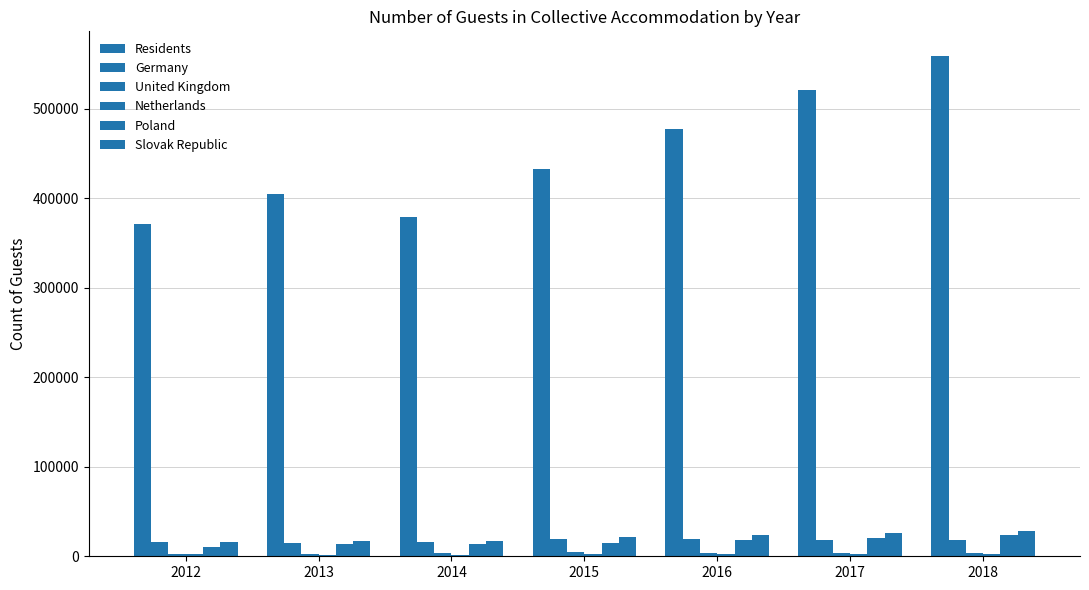

At which label does Netherlands first exceed 2183?

2015